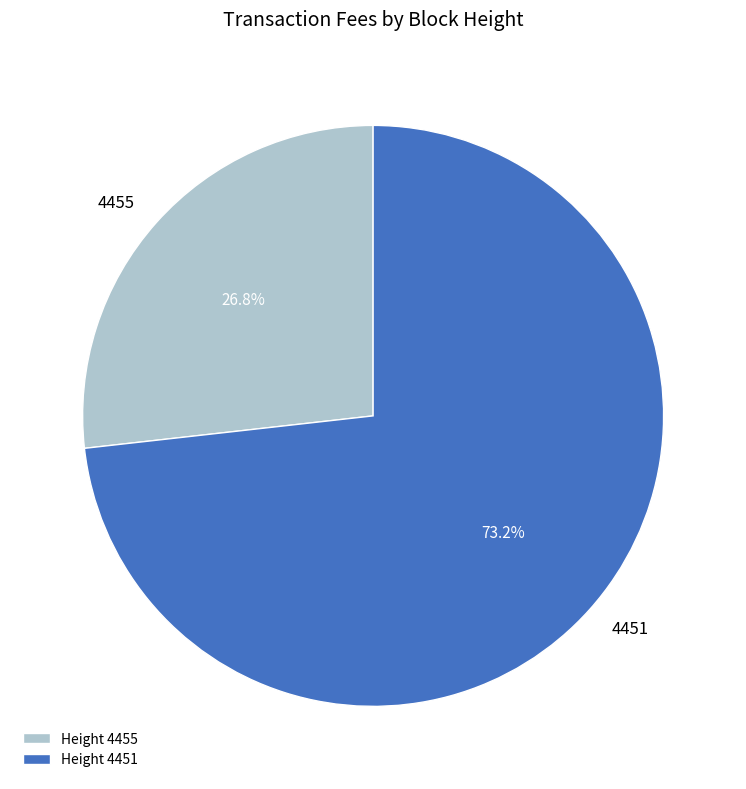

To the nearest percent, what is the difference between the largest and smallest slice percentages?

46%